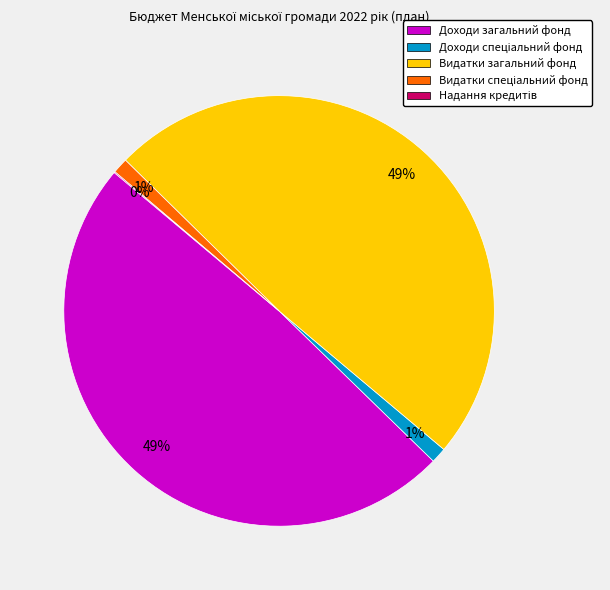

To the nearest percent, what is the combined percentage of Доходи загальний фонд and Видатки загальний фонд?

98%